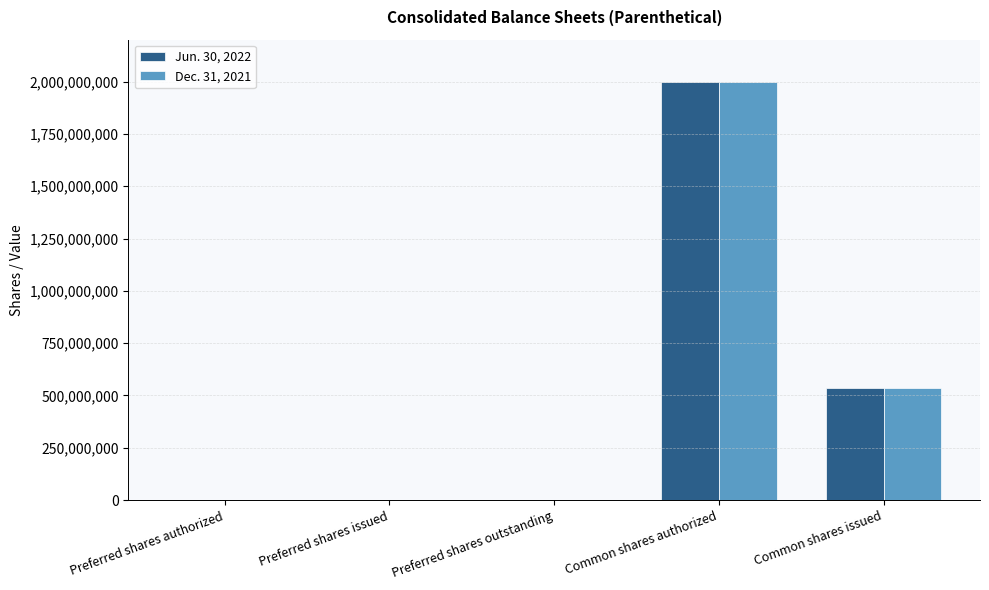

Is the value of Jun. 30, 2022 at Preferred shares authorized greater than the value of Dec. 31, 2021 at Common shares issued?

No